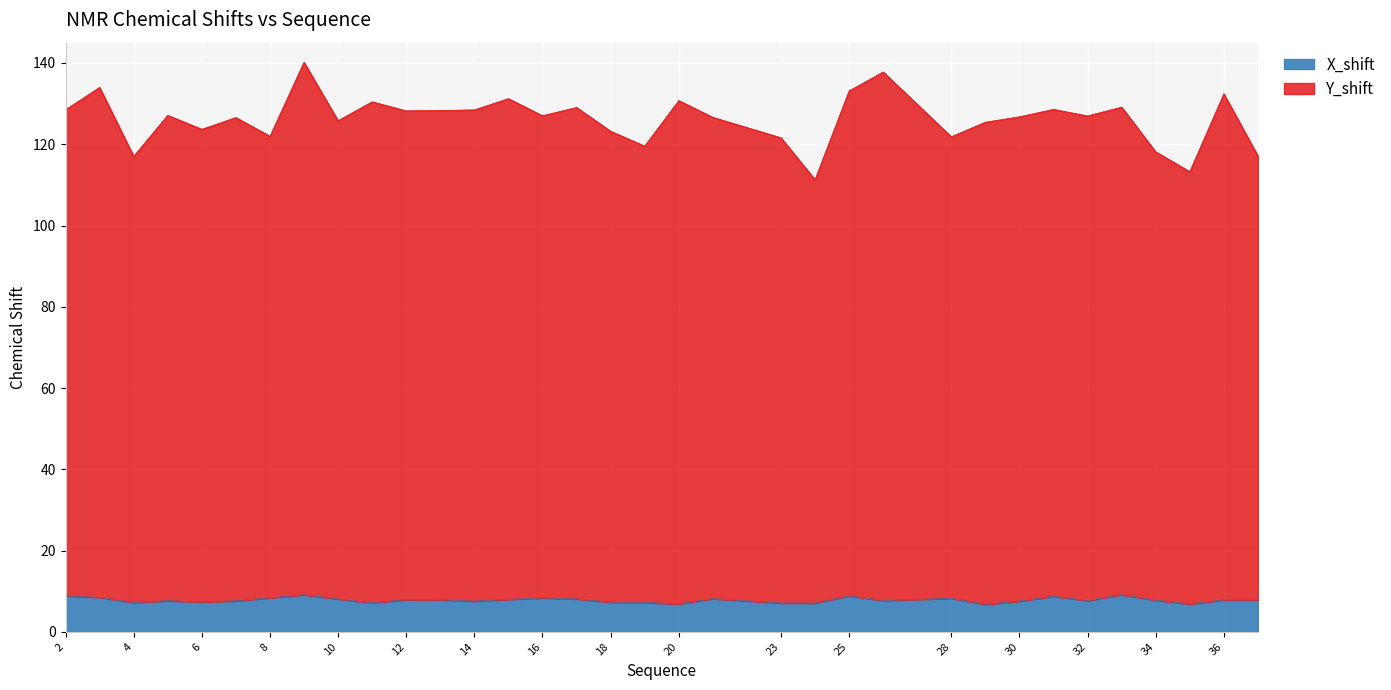

Which category has the highest value in the Y_shift series?

9